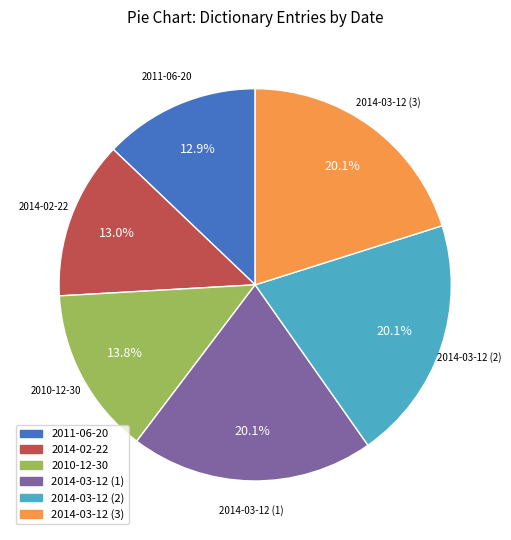

How many slices are in this pie chart?

6